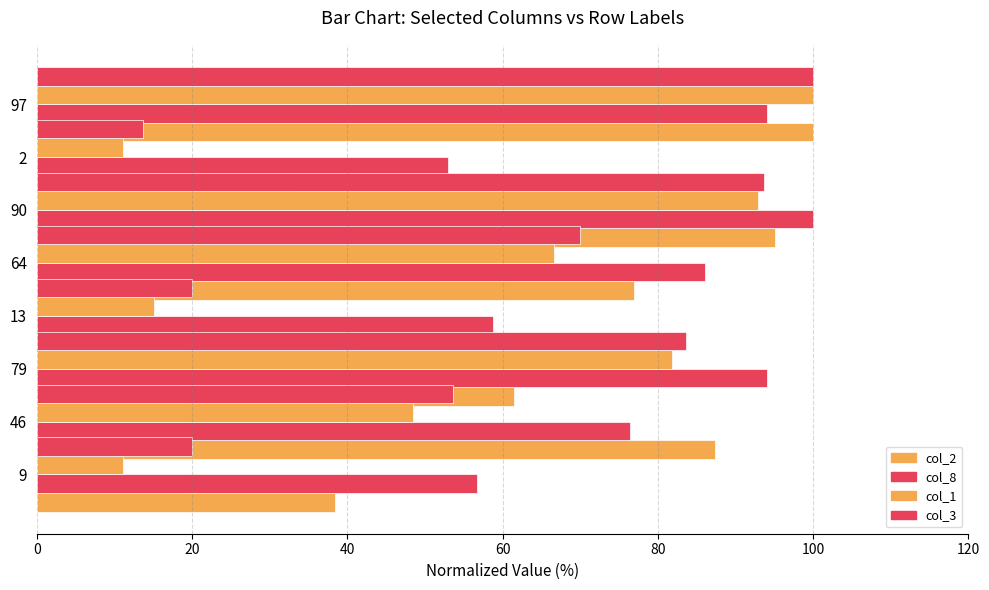

What are all the series names shown in the legend?

col_2, col_8, col_1, col_3